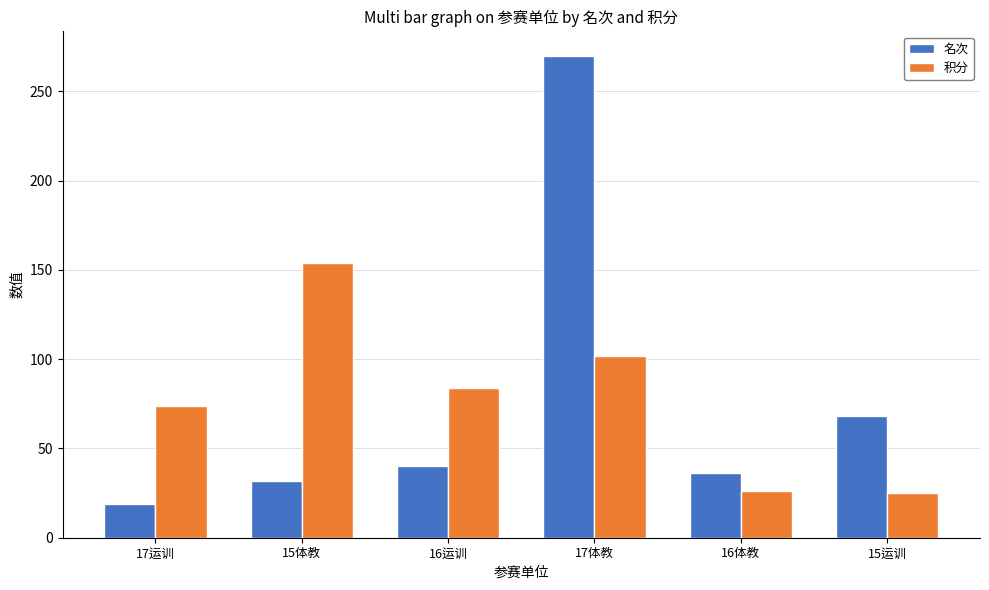

What is the minimum value shown in the chart?

19